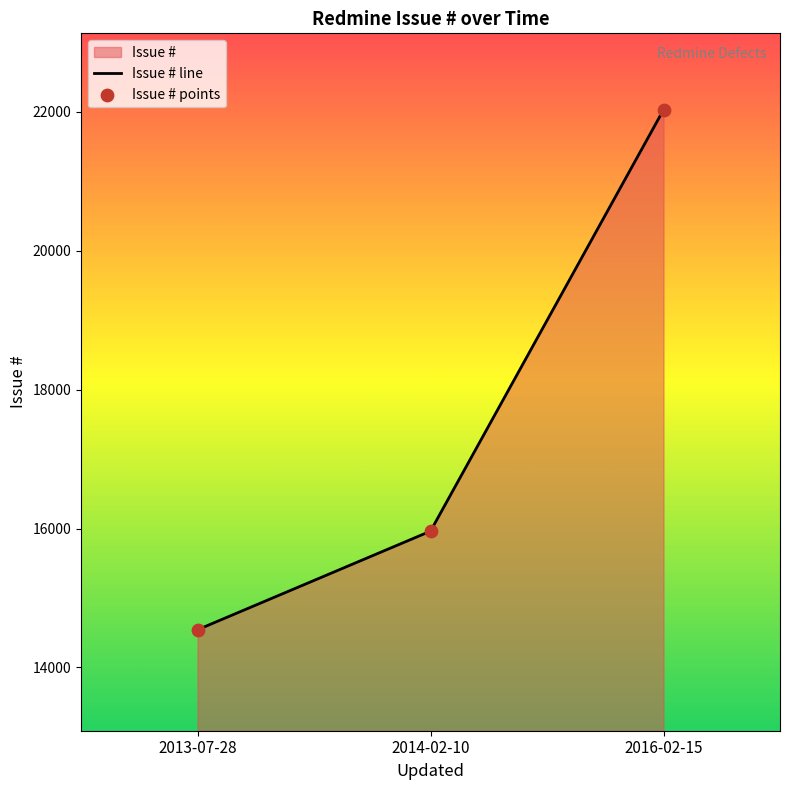

Which series reaches the maximum Y coordinate?

Issue # line